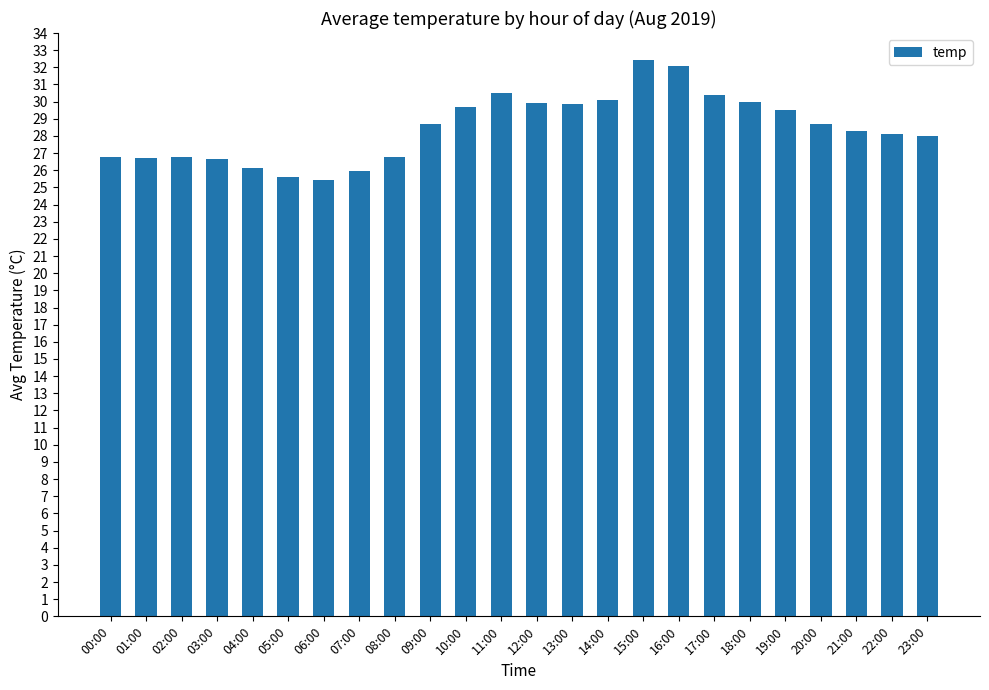

What is the greatest value displayed?

32.5